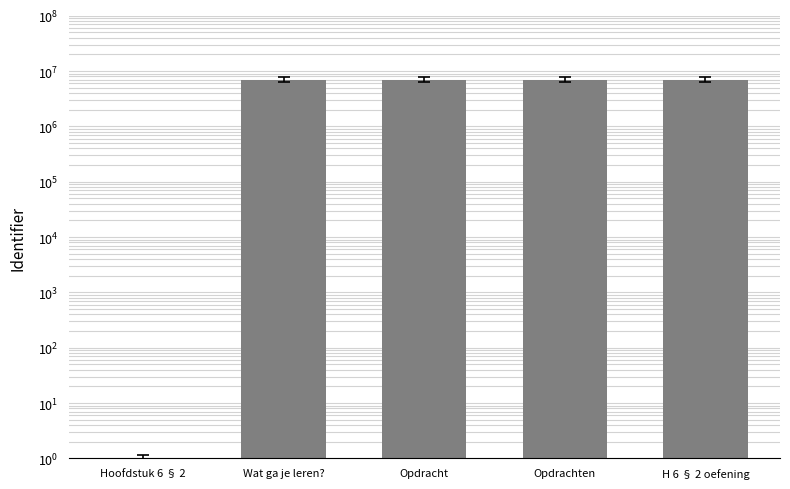

What is the difference between the maximum and minimum values?

6947852